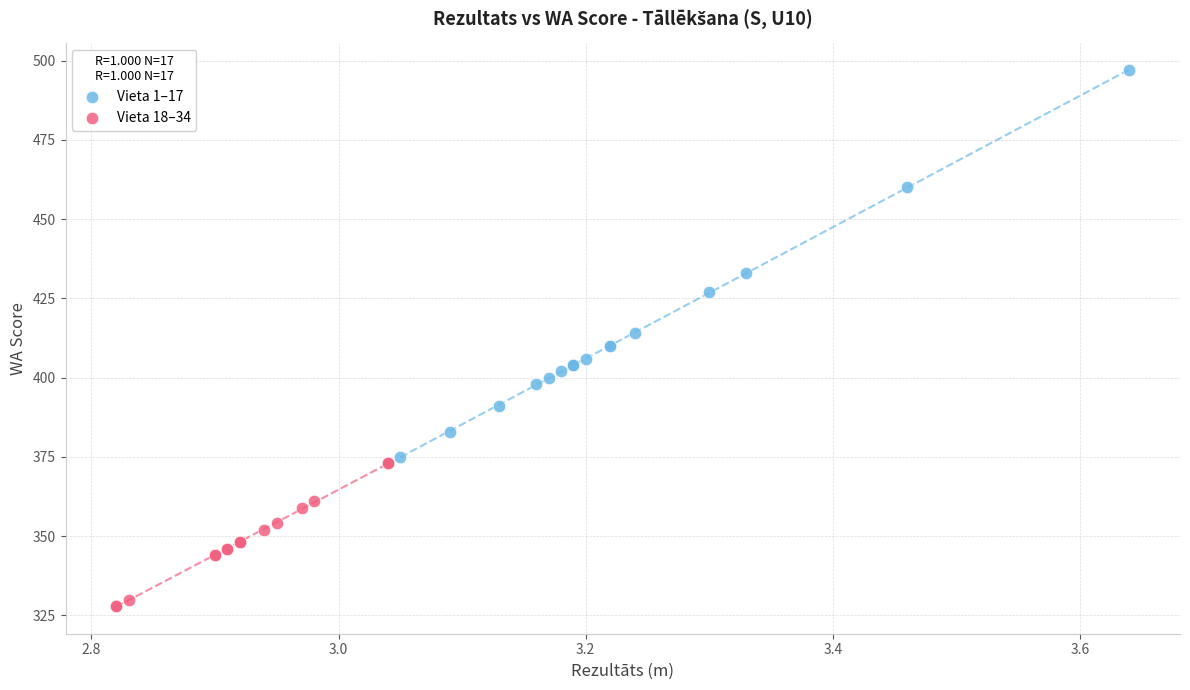

Which series contains the lowest Y value?

Vieta 18–34